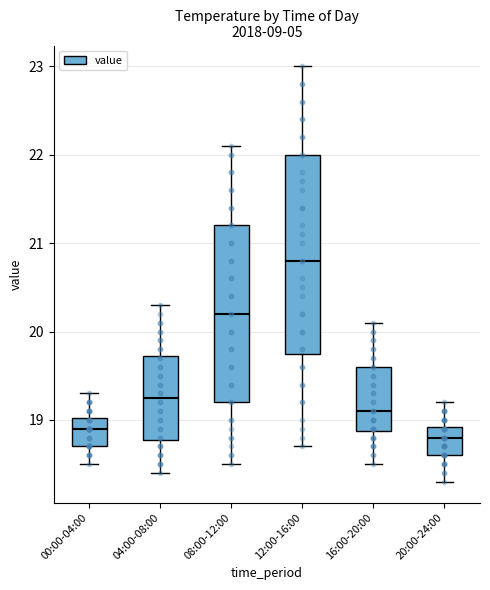

Reading left to right, transcribe this box plot: for each box, give where its median line is, the range the box spans, and where its two whiskers end, as read against the y-axis. The values are not printed on the chart, so give them approximately, as read against the axis.

00:00-04:00: median 18.9, box 18.7 to 19.0, whiskers 18.5 to 19.3
04:00-08:00: median 19.3, box 18.8 to 19.7, whiskers 18.4 to 20.3
08:00-12:00: median 20.2, box 19.2 to 21.2, whiskers 18.5 to 22.1
12:00-16:00: median 20.8, box 19.8 to 22.0, whiskers 18.7 to 23.0
16:00-20:00: median 19.1, box 18.9 to 19.6, whiskers 18.5 to 20.1
20:00-24:00: median 18.8, box 18.6 to 18.9, whiskers 18.3 to 19.2